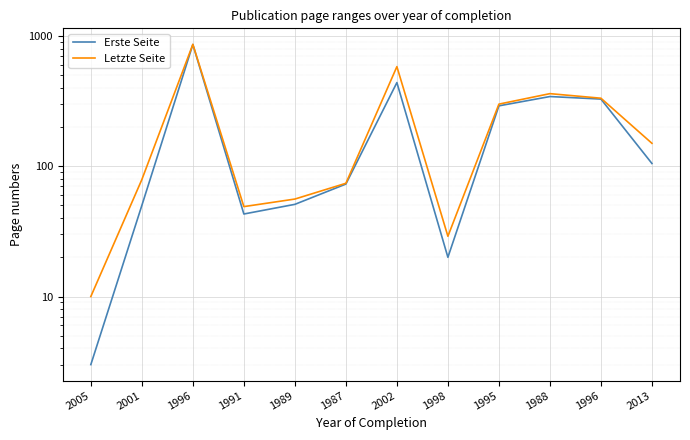

Reading left to right, list all the values displayed in this chart.

Erste Seite: 2005=3	2001=50	1996=861	1991=43	1989=51	1987=73	2002=439	1998=20	1995=291	1988=343	1996=328	2013=105
Letzte Seite: 2005=10	2001=79	1996=863	1991=49	1989=56	1987=74	2002=582	1998=29	1995=300	1988=361	1996=333	2013=150